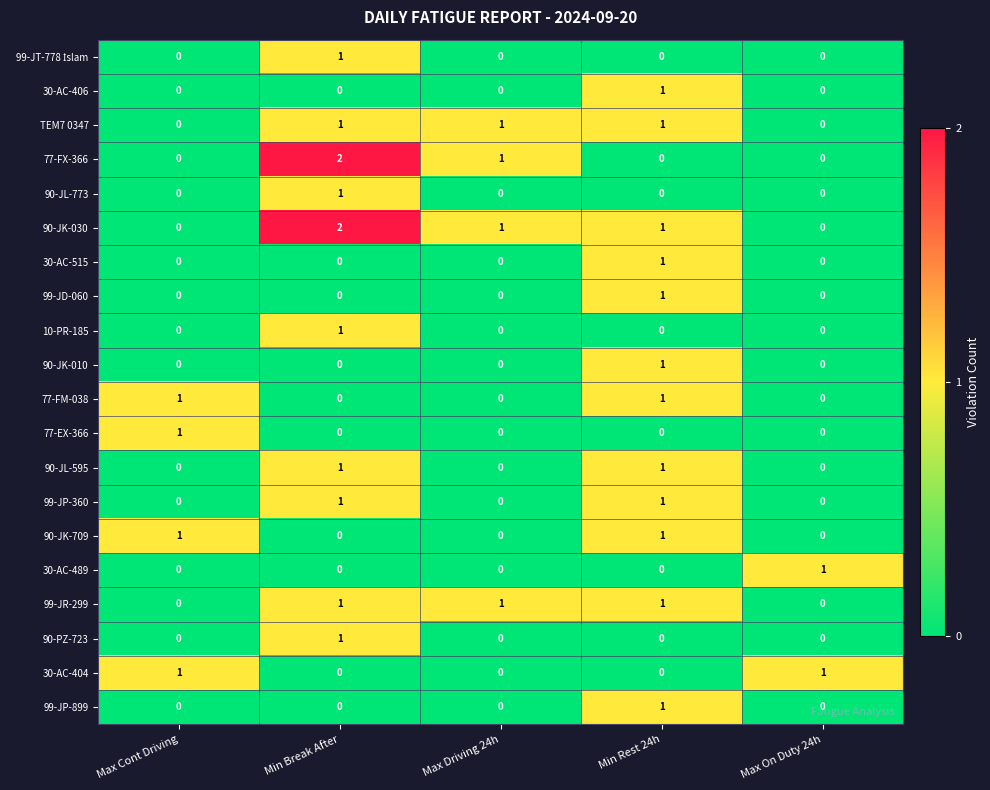

How many categories are shown in the chart?

5